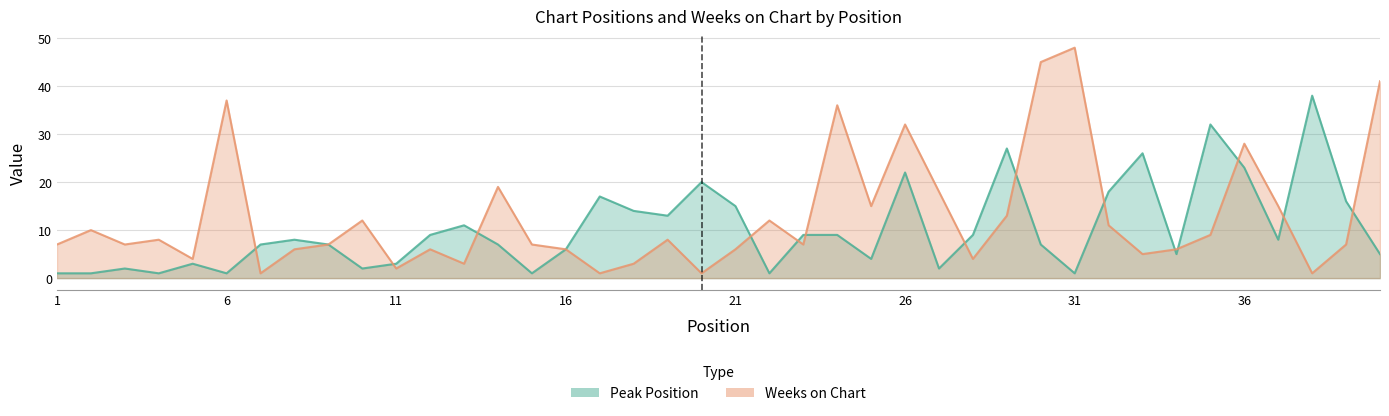

Where is Peak Position nearest to the value 19?

20